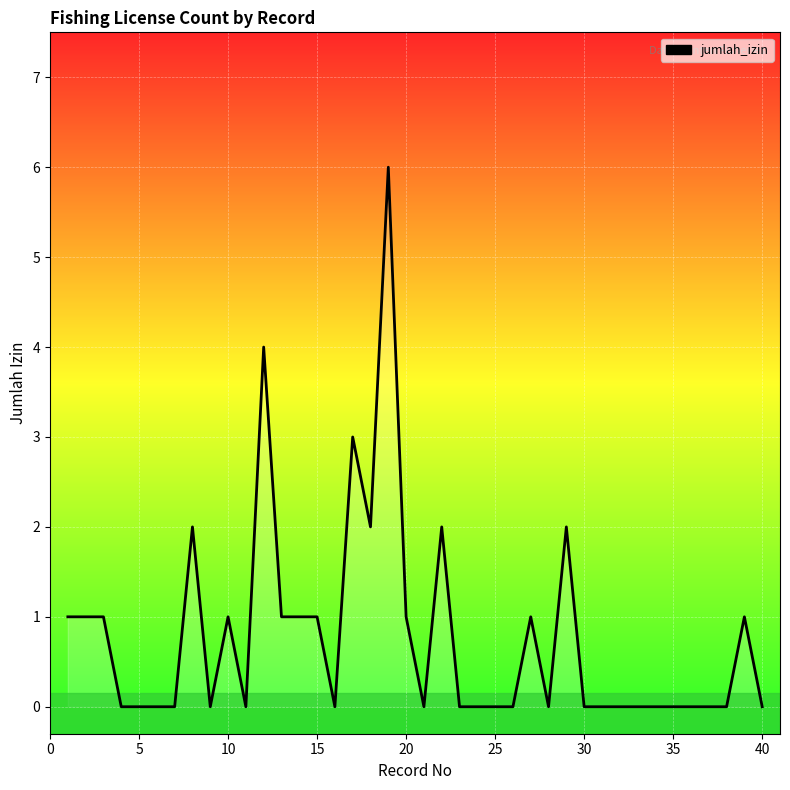

What is the maximum value shown in the chart?

6